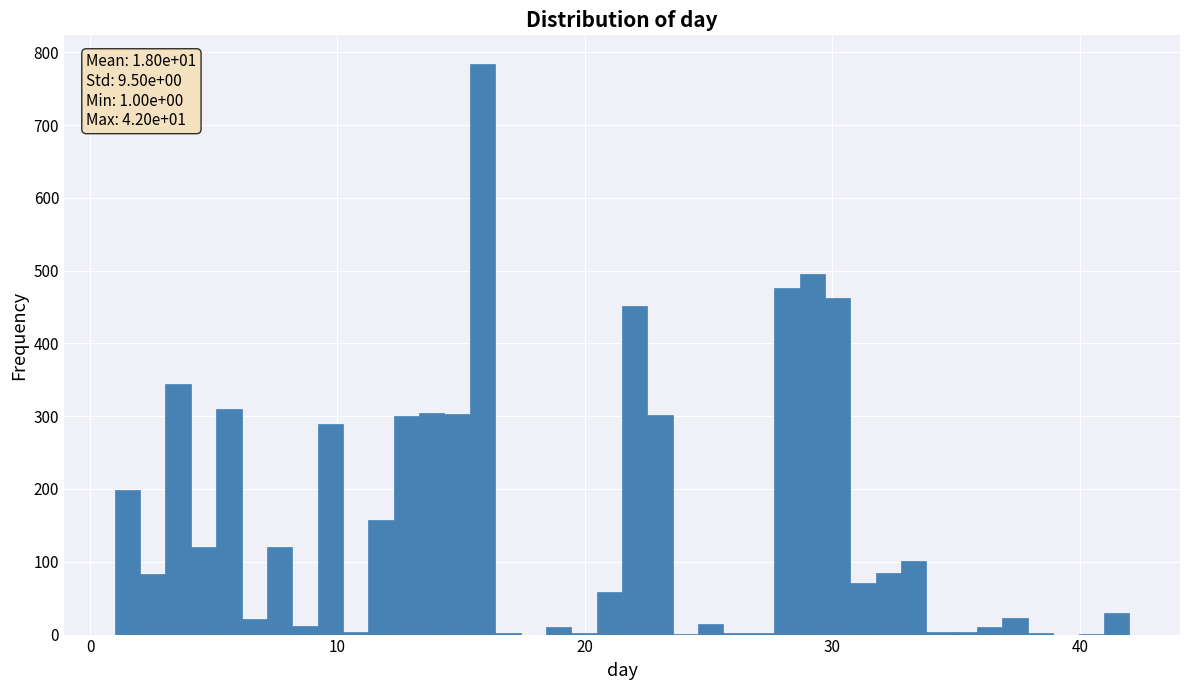

Around what value on the x-axis is the tallest bar? Give the approximate position of its centre, as read against the axis.

16